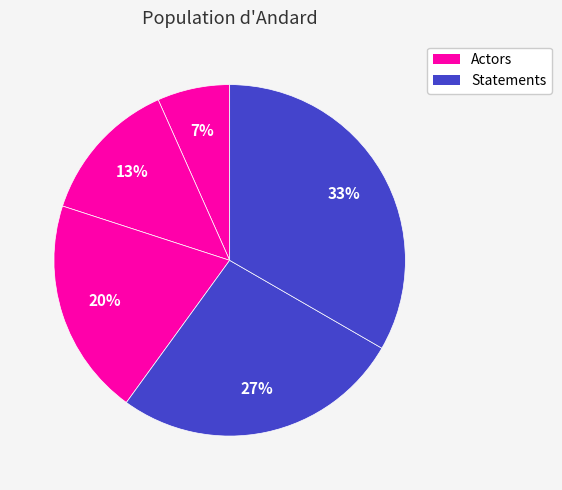

How many segments does this pie chart have?

5